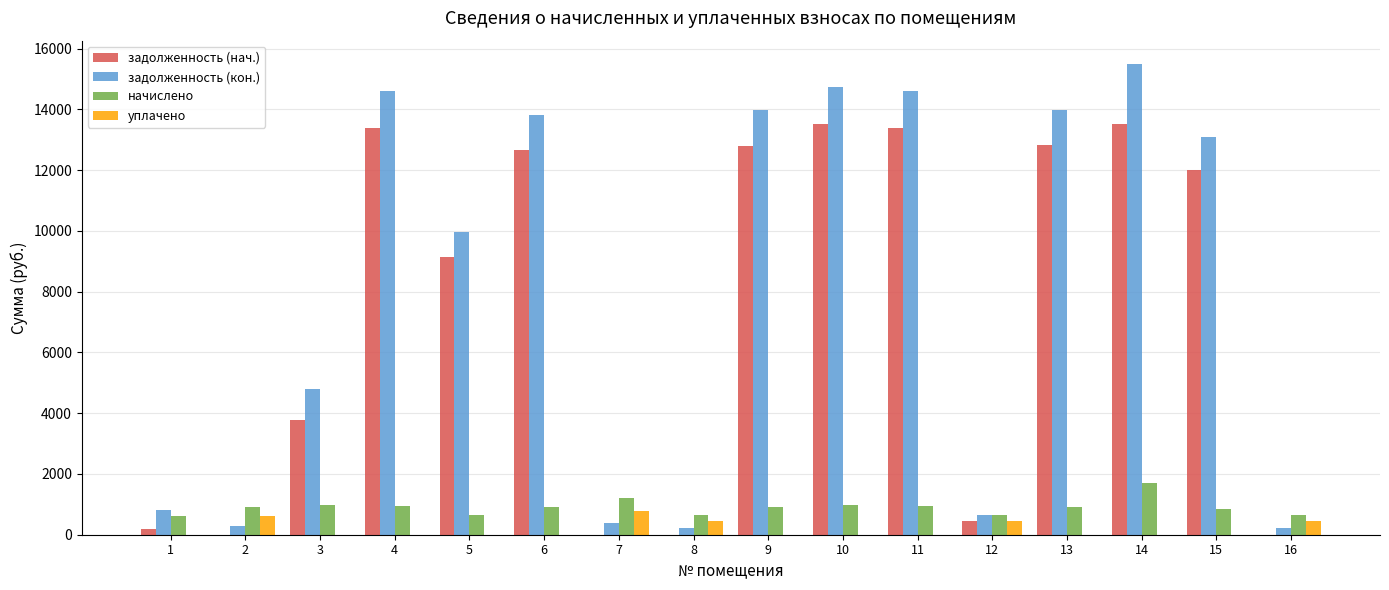

Does the chart contain stacked bars?

No